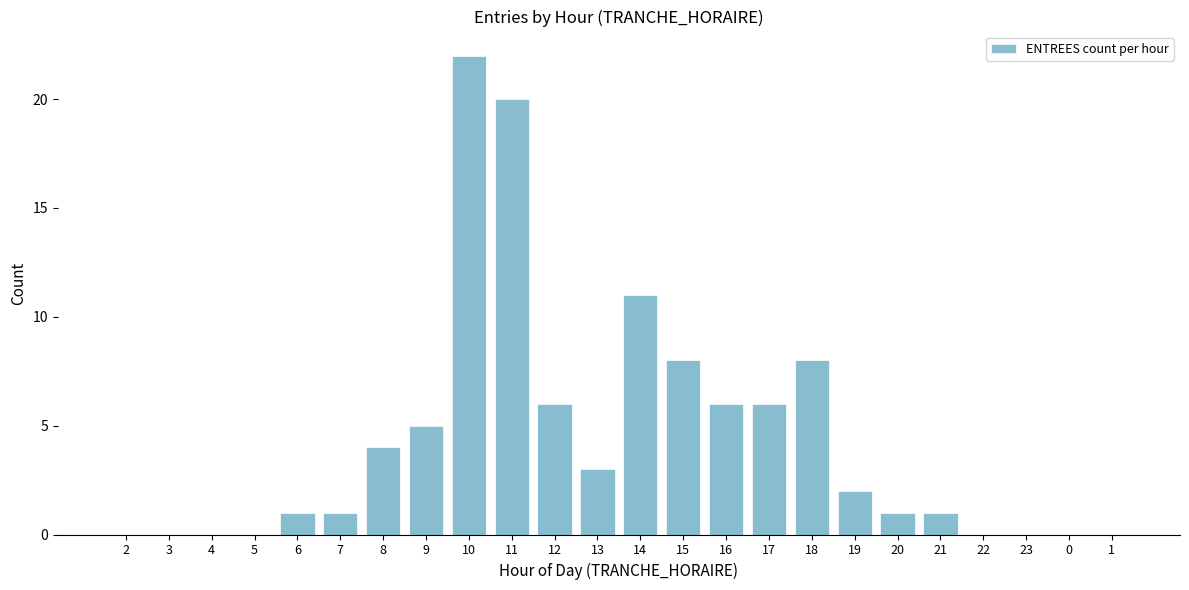

Reading left to right, list all the values displayed in this chart.

2=0	3=0	4=0	5=0	6=1	7=1	8=4	9=5	10=22	11=20	12=6	13=3	14=11	15=8	16=6	17=6	18=8	19=2	20=1	21=1	22=0	23=0	0=0	1=0